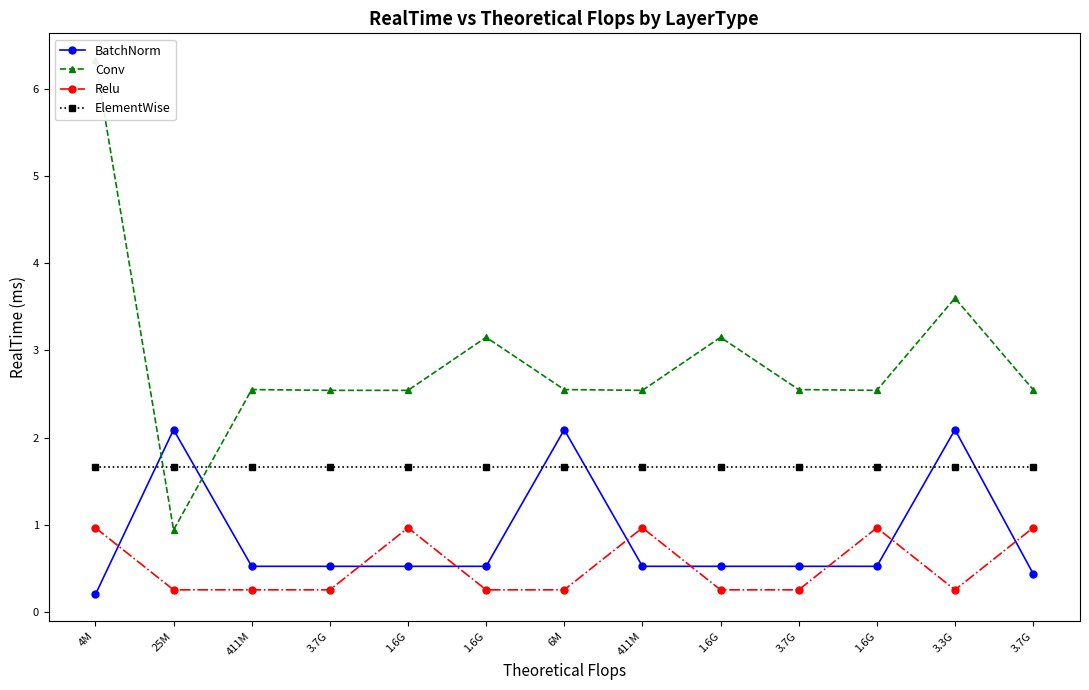

Reading left to right, what are all the values shown in this chart?

BatchNorm: 0.2	2.1	0.5	0.5	0.5	0.5	2.1	0.5	0.5	0.5	0.5	2.1	0.4
Conv: 6.3	0.9	2.5	2.5	2.5	3.1	2.5	2.5	3.1	2.5	2.5	3.6	2.5
Relu: 1.0	0.3	0.3	0.3	1.0	0.3	0.3	1.0	0.3	0.3	1.0	0.3	1.0
ElementWise: 1.7	1.7	1.7	1.7	1.7	1.7	1.7	1.7	1.7	1.7	1.7	1.7	1.7